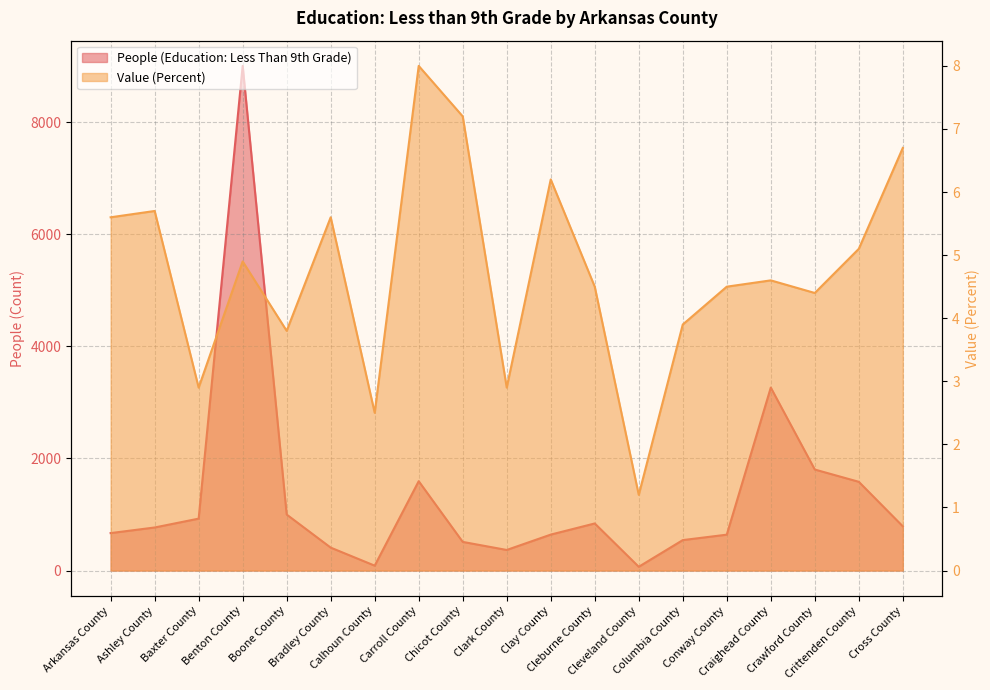

Reading left to right, list all the values displayed in this chart.

People (Education: Less Than 9th Grade): 668.0	768.0	926.0	9003.0	999.0	409.0	87.0	1594.0	511.0	367.0	641.0	840.0	67.0	543.0	640.0	3264.0	1802.0	1583.0	789.0
Value (Percent): 5.6	5.7	2.9	4.9	3.8	5.6	2.5	8.0	7.2	2.9	6.2	4.5	1.2	3.9	4.5	4.6	4.4	5.1	6.7